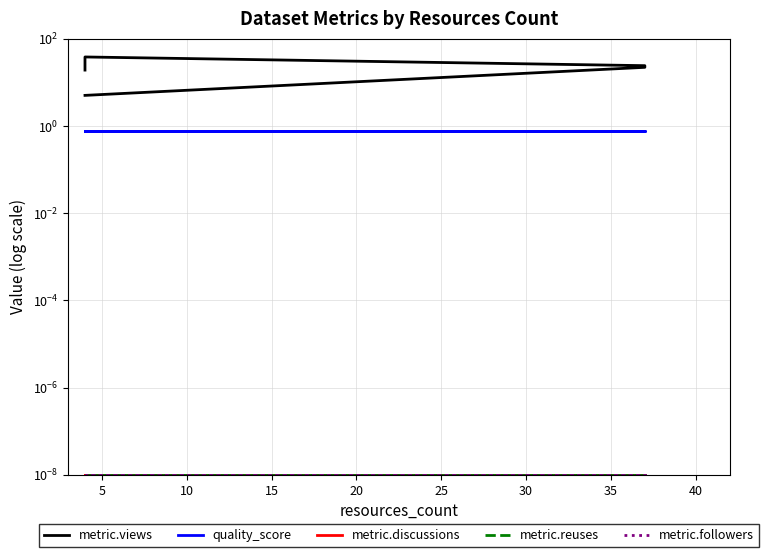

Which series has the largest range (max minus min)?

metric.views